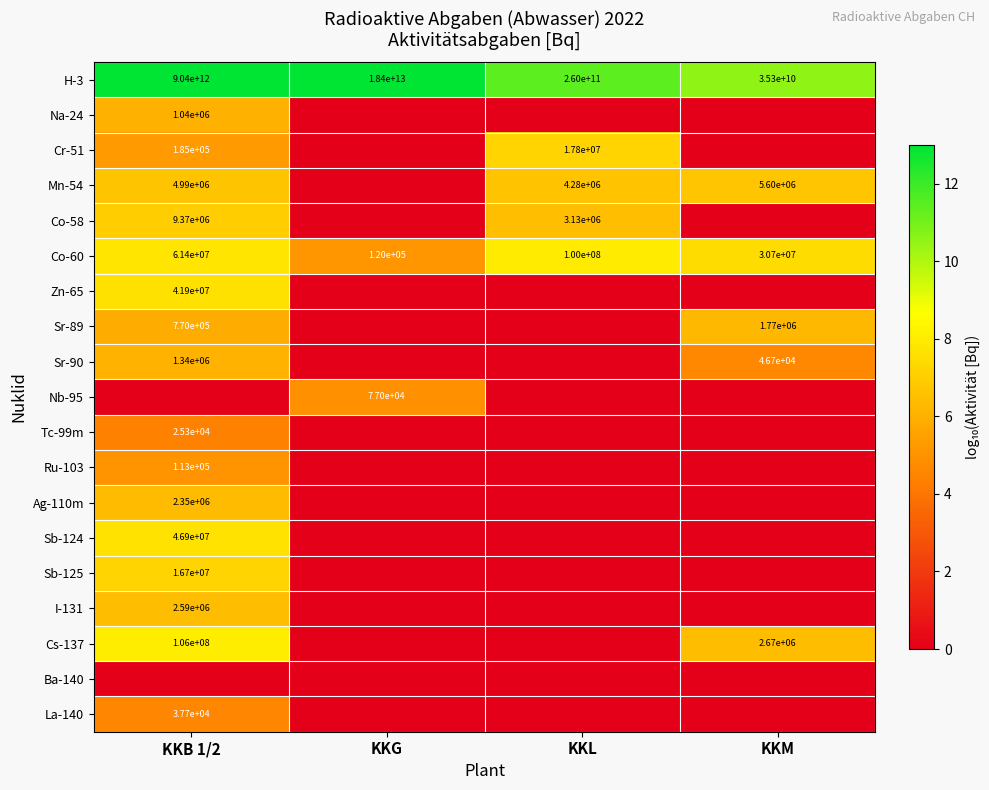

Is it true that Sb-125 equals 16700000 at KKB 1/2?

True